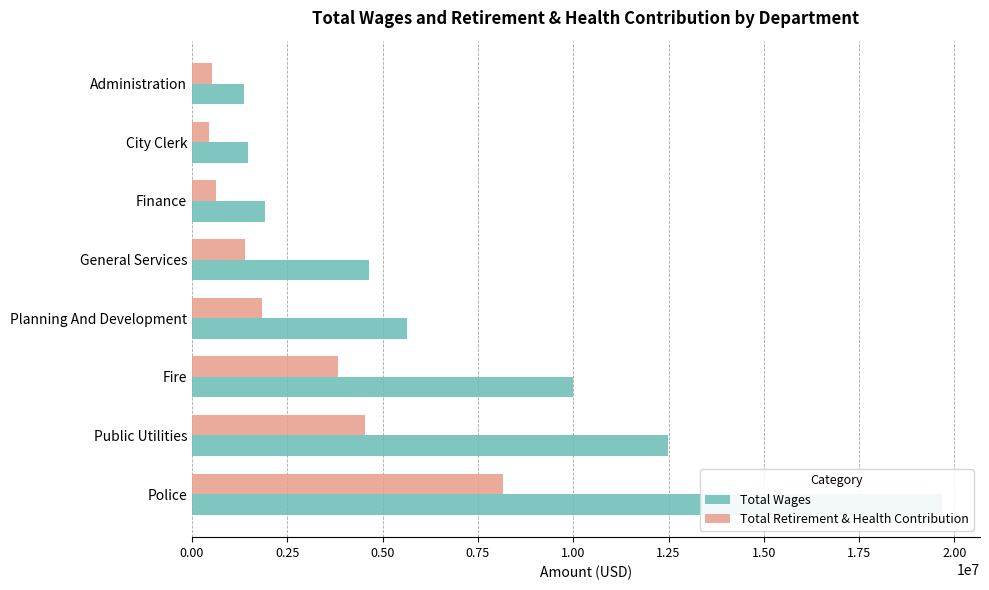

What is the value of the Total Wages bar at the 4th from the left?

5645130